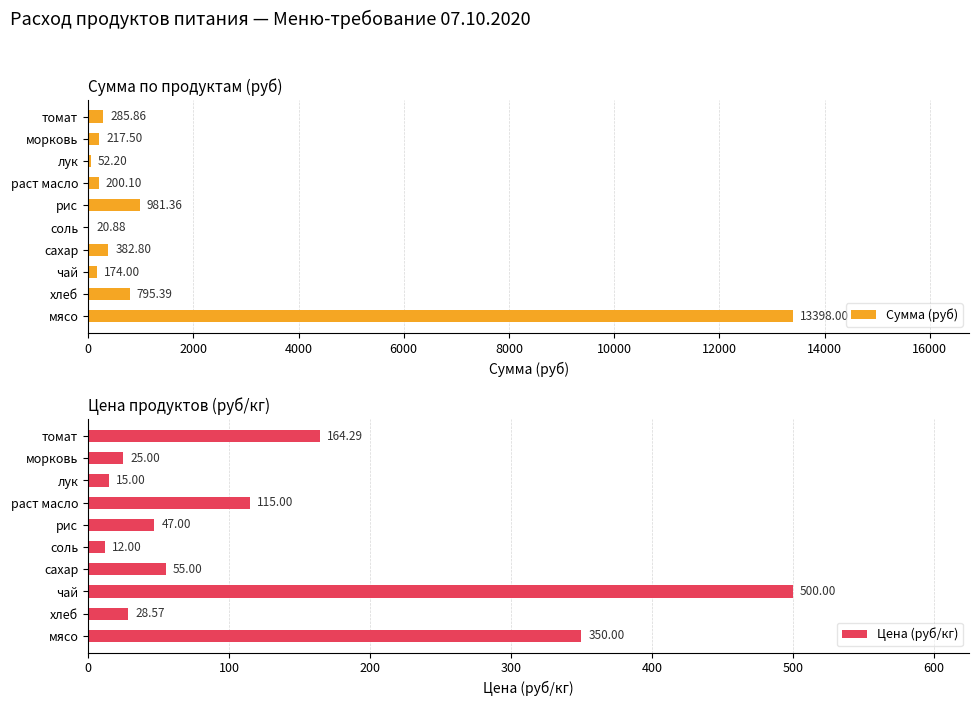

List the series in order of their peak value, lowest first.

Цена (руб/кг), Сумма (руб)